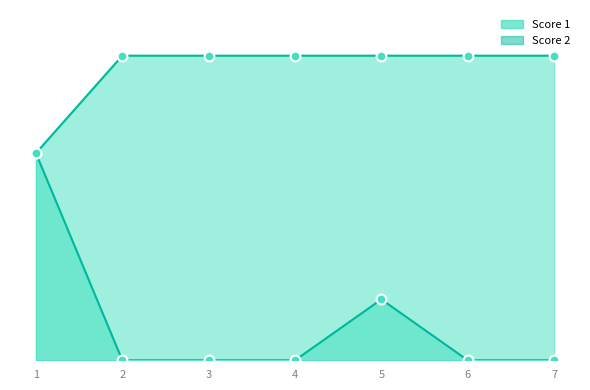

At how many categories does at least one series exceed 11?

7